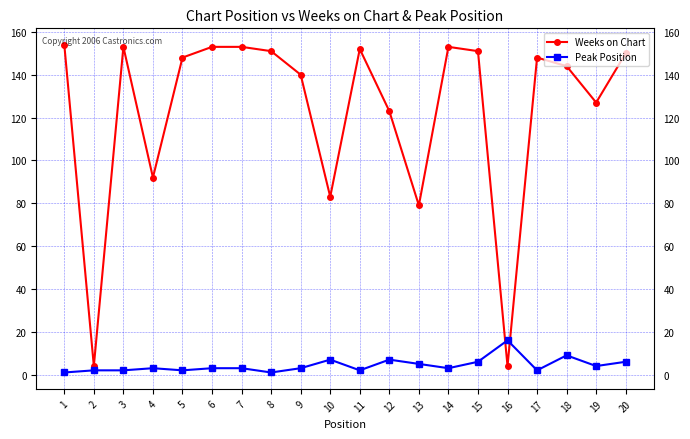

True or false: Peak Position and Weeks on Chart intersect in this chart.

True